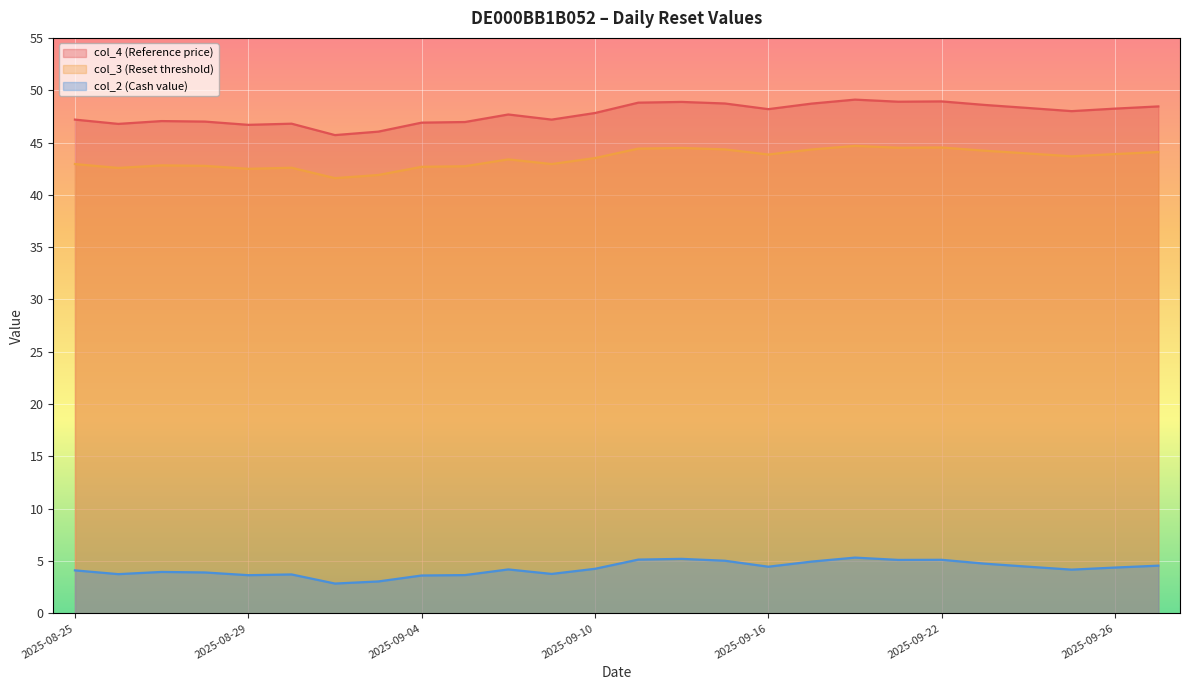

The col_3 (Reset threshold) series shows 69.5 at 2025-09-26. True or false?

False